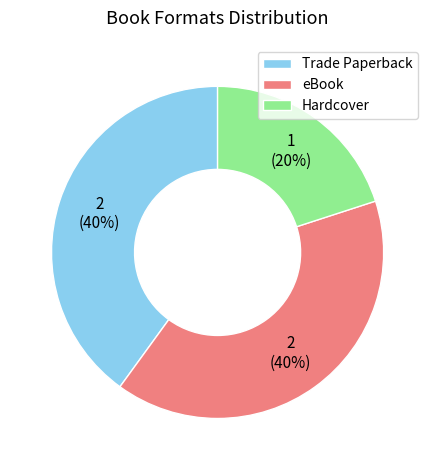

How many segments does this pie chart have?

3